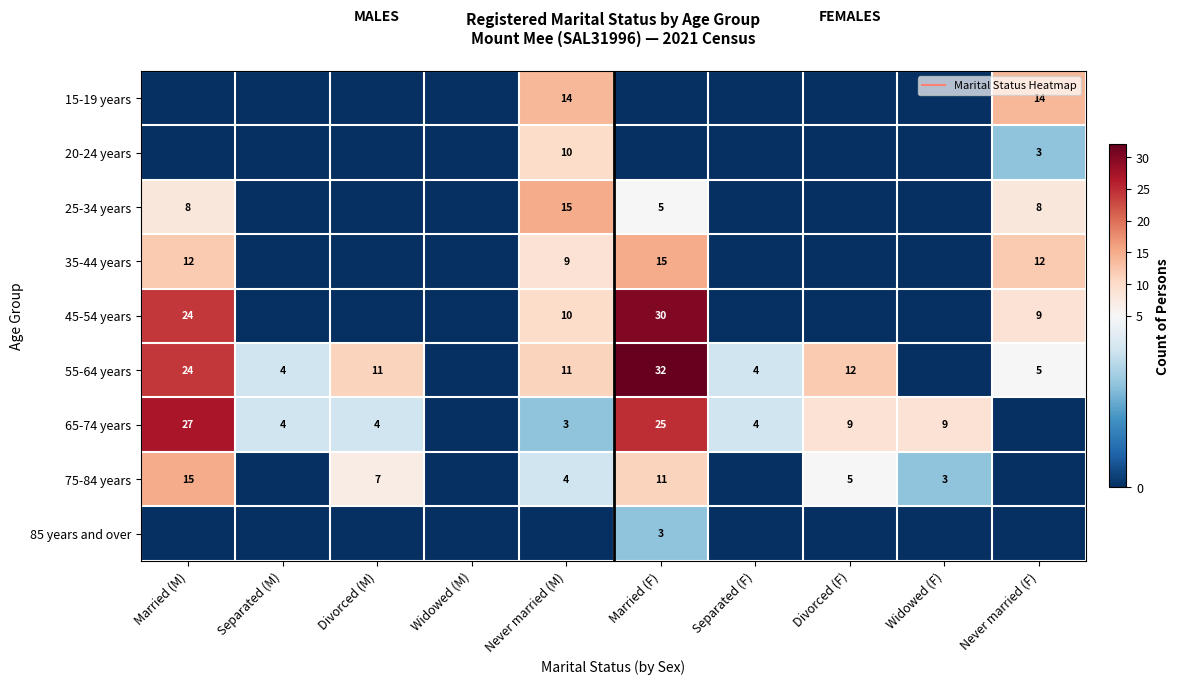

Which series has the largest range (max minus min)?

55-64 years